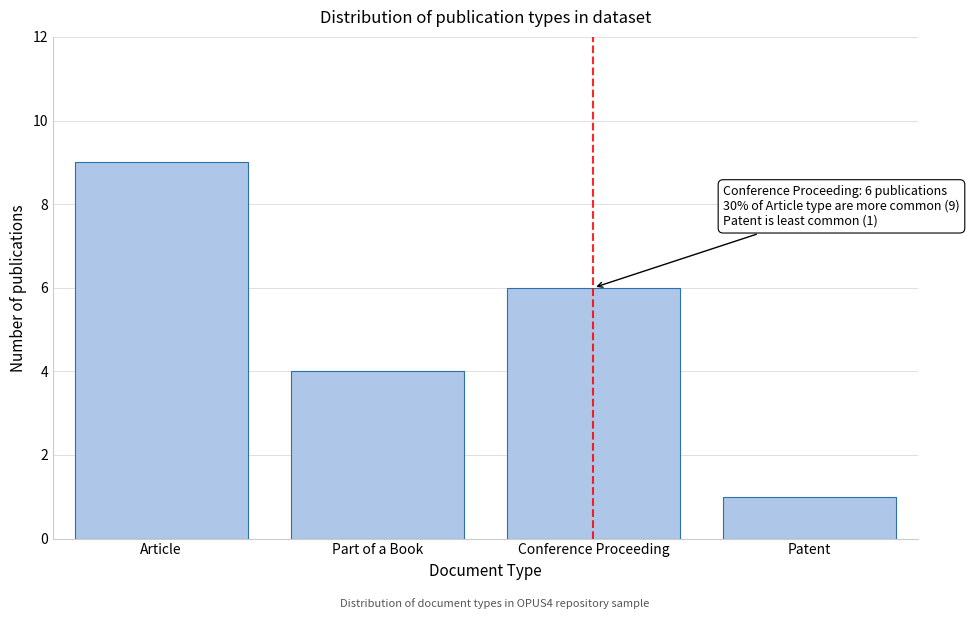

Reading left to right, extract all data points from this chart.

Article=9	Part of a Book=4	Conference Proceeding=6	Patent=1